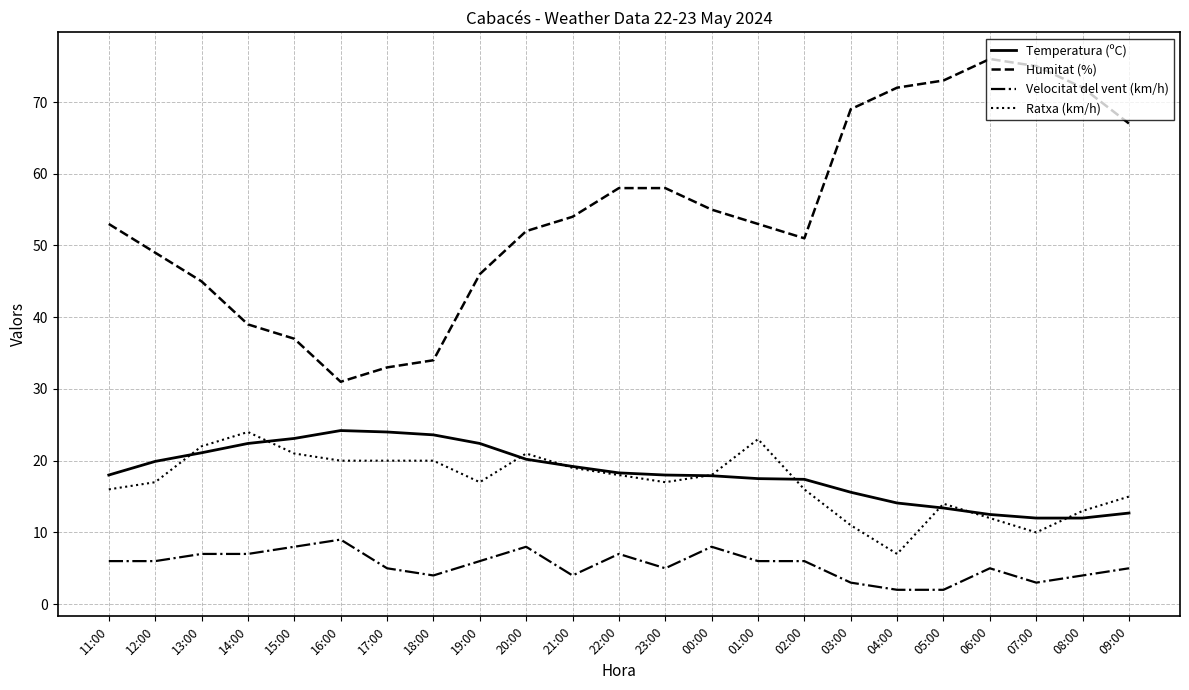

What position from the right is 23:00?

11